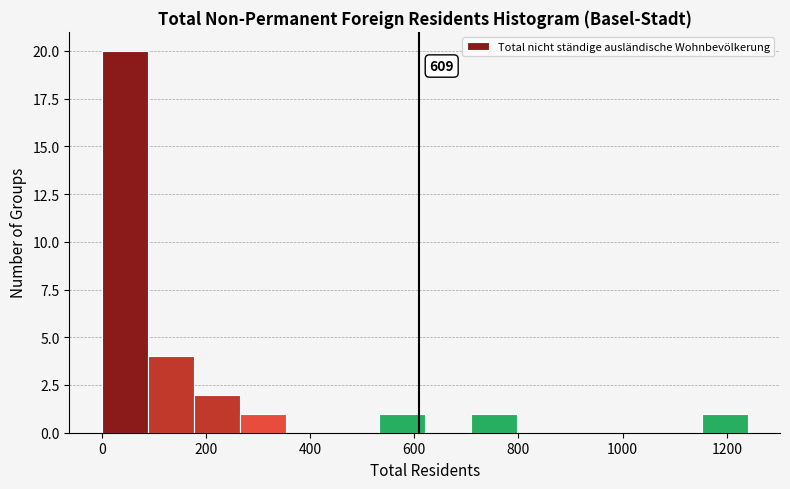

Over which range of the x-axis is the bar tallest?

0 to 80